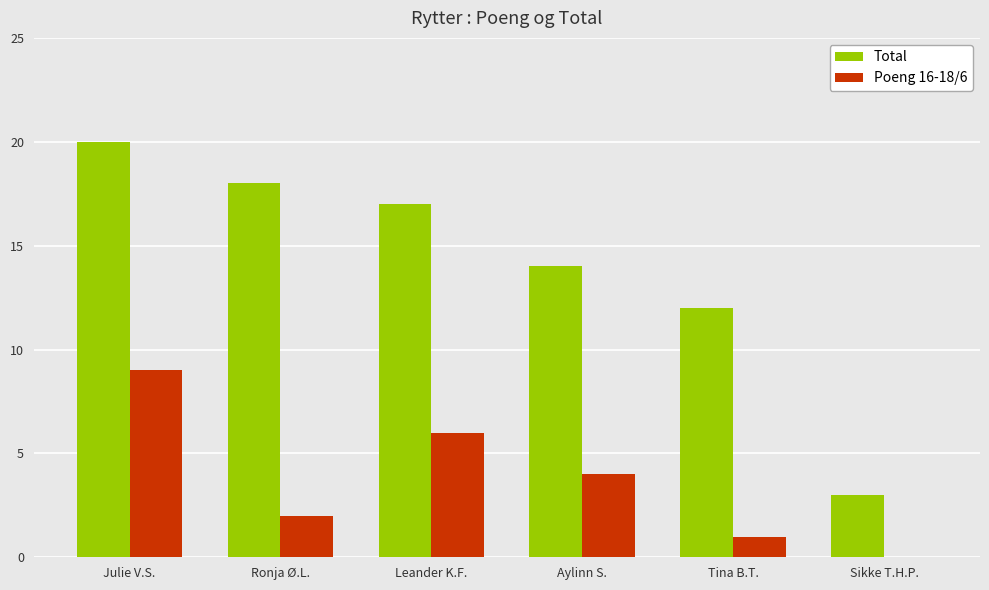

Which series has the largest total across all categories?

Total